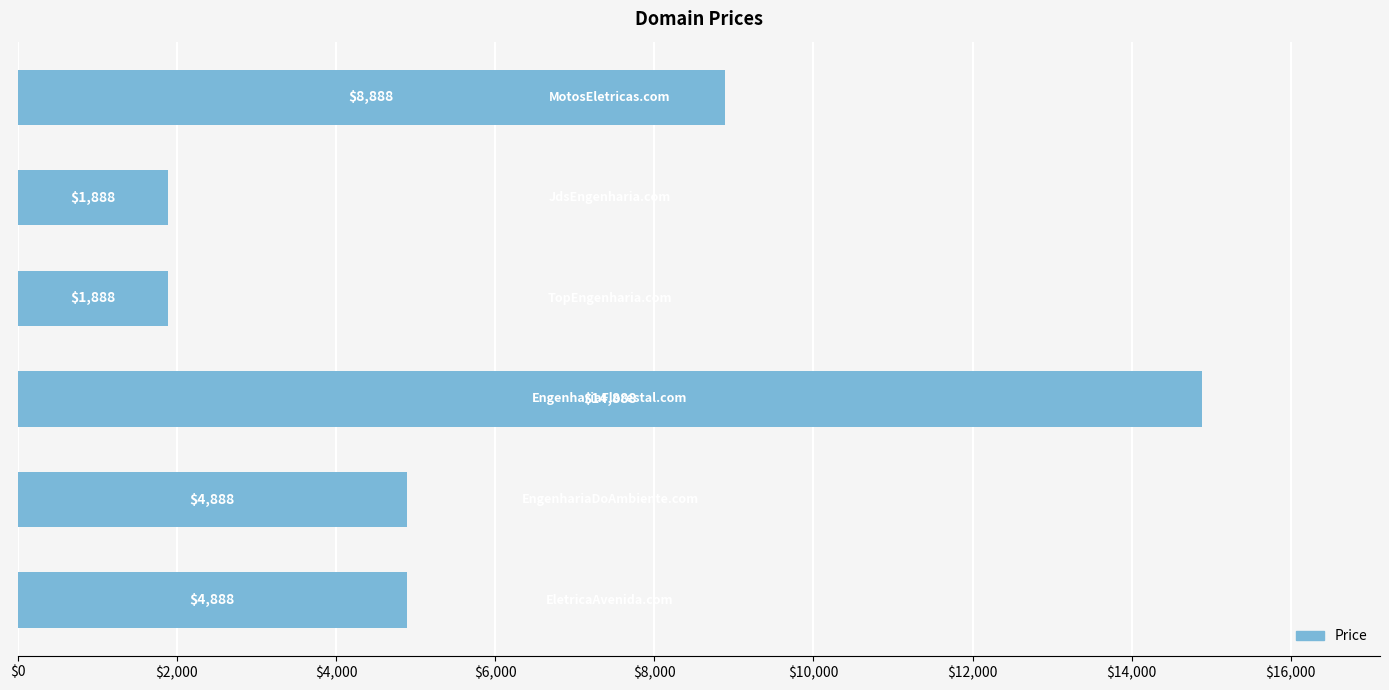

What is the greatest value displayed?

14888